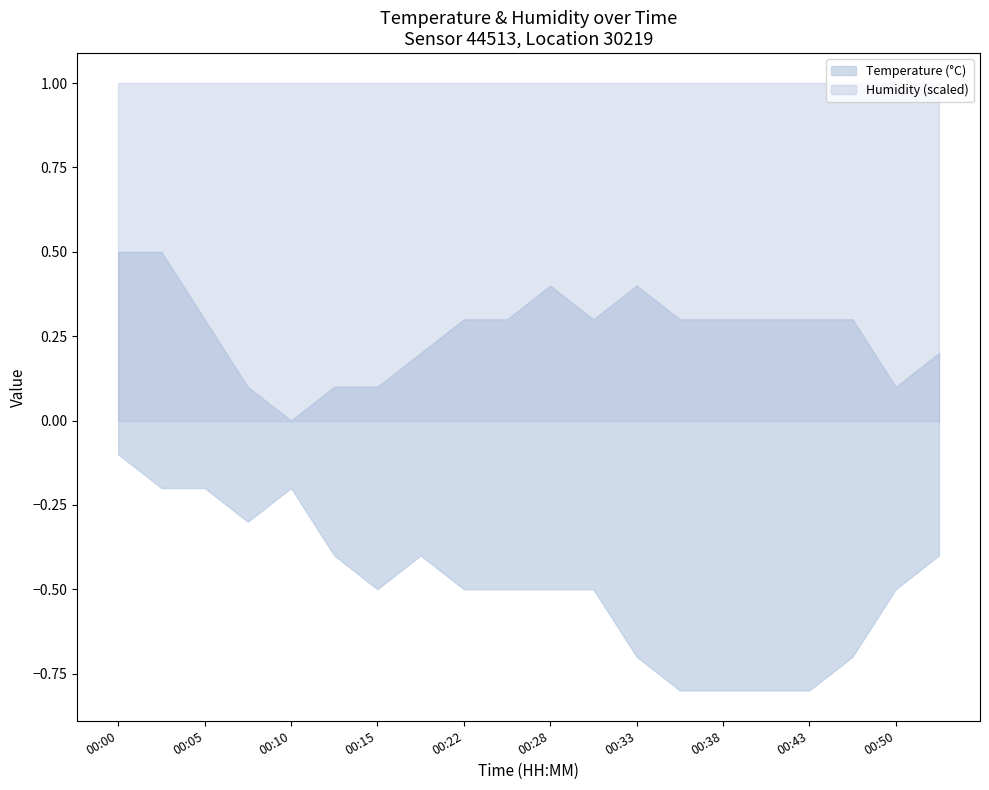

What is the sum of all upper values?

5.3